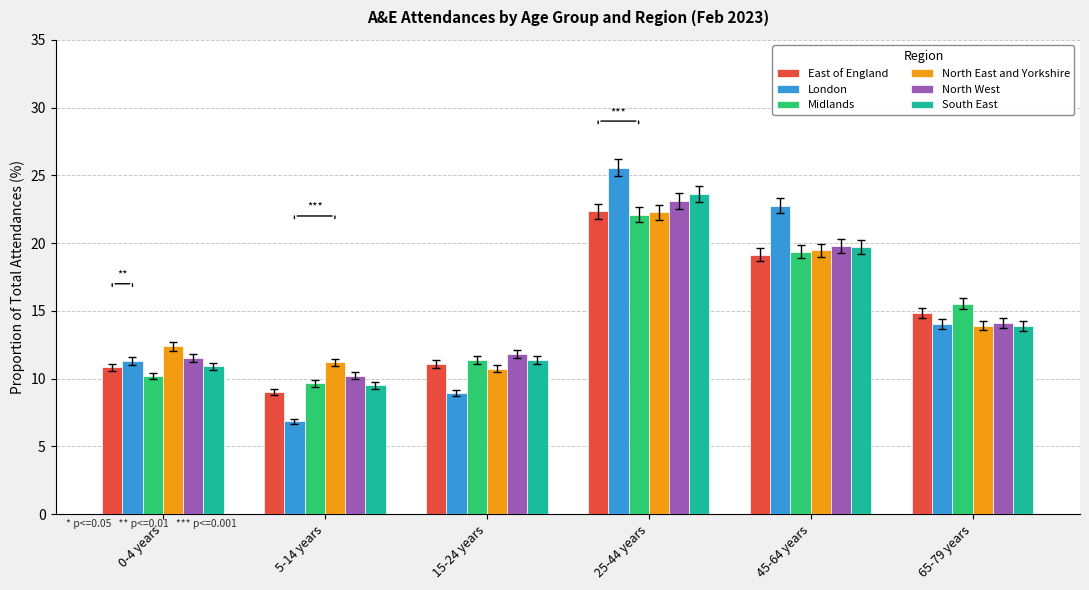

Which series changed the most between 15-24 years and 25-44 years?

London